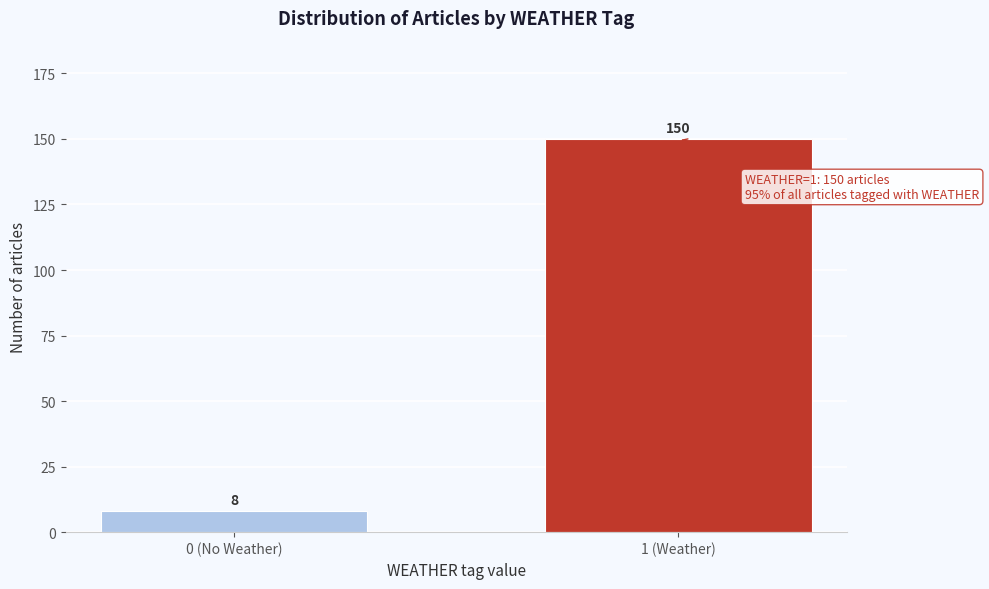

Reading left to right, what are all the values shown in this chart?

8	150